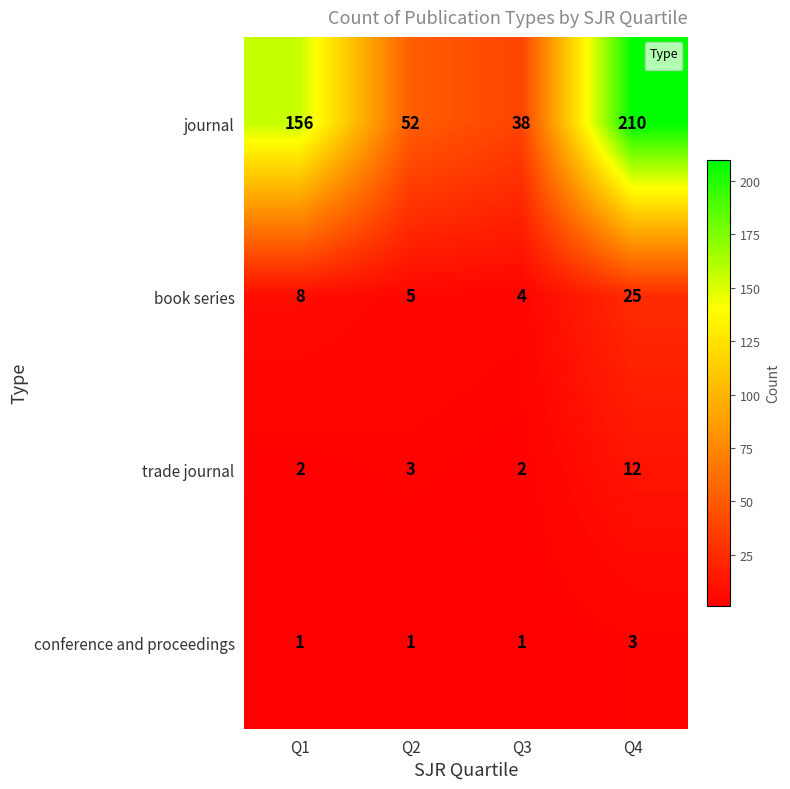

Rank the series by their maximum value, from highest to lowest.

journal, book series, trade journal, conference and proceedings